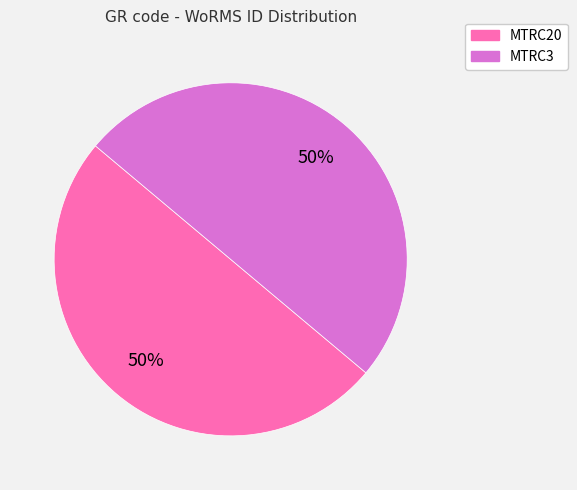

Combined, do MTRC20 and MTRC3 account for over 50%?

Yes